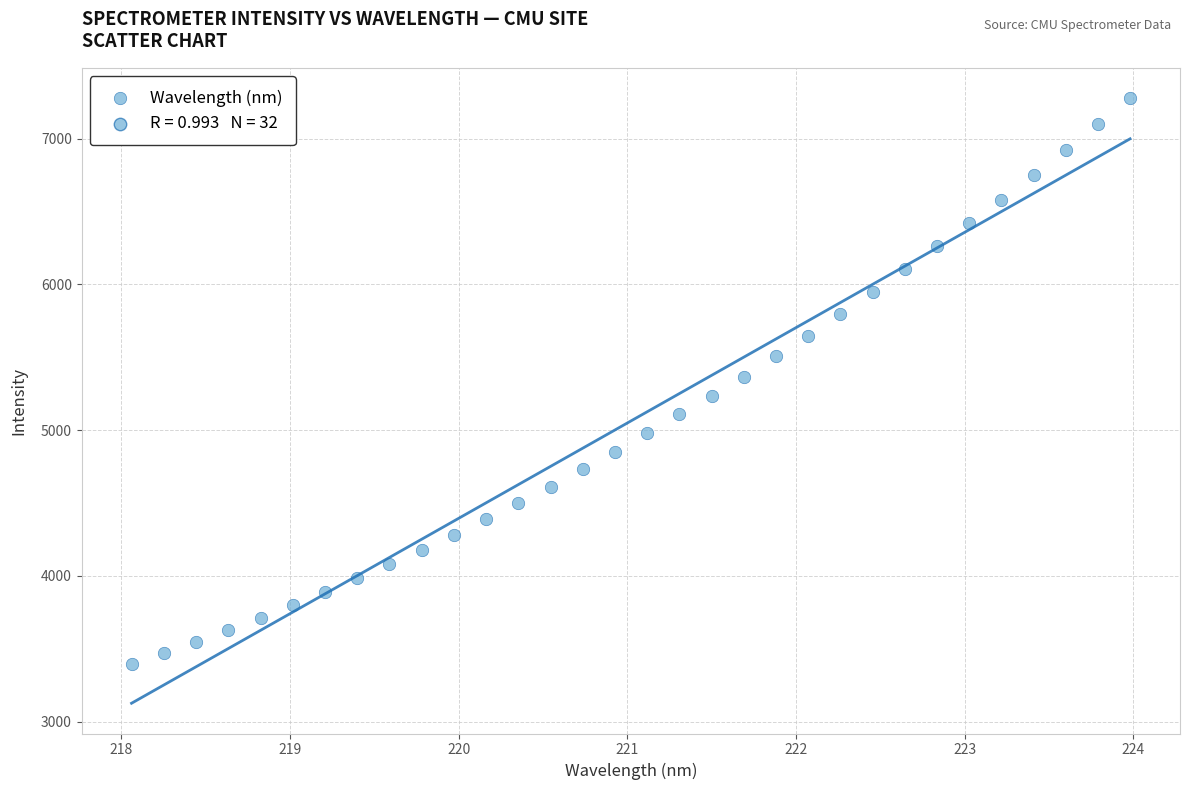

What is the range of X values (max minus min)?

5.9